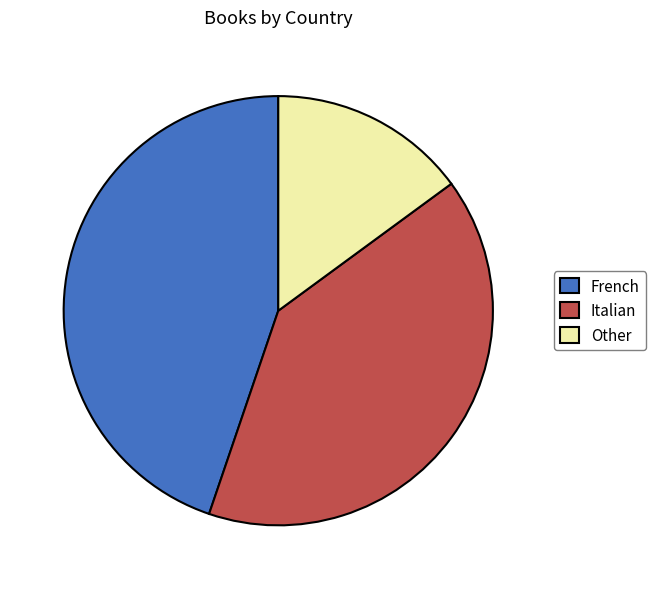

What is the largest slice in the pie chart?

French